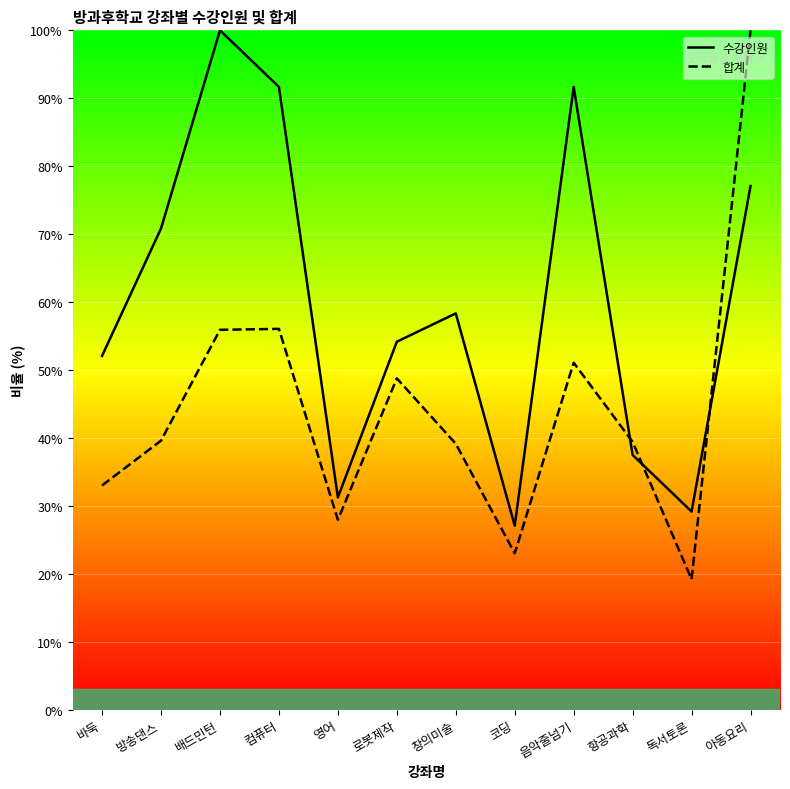

What is the label of the 1st point from the right?

아동요리